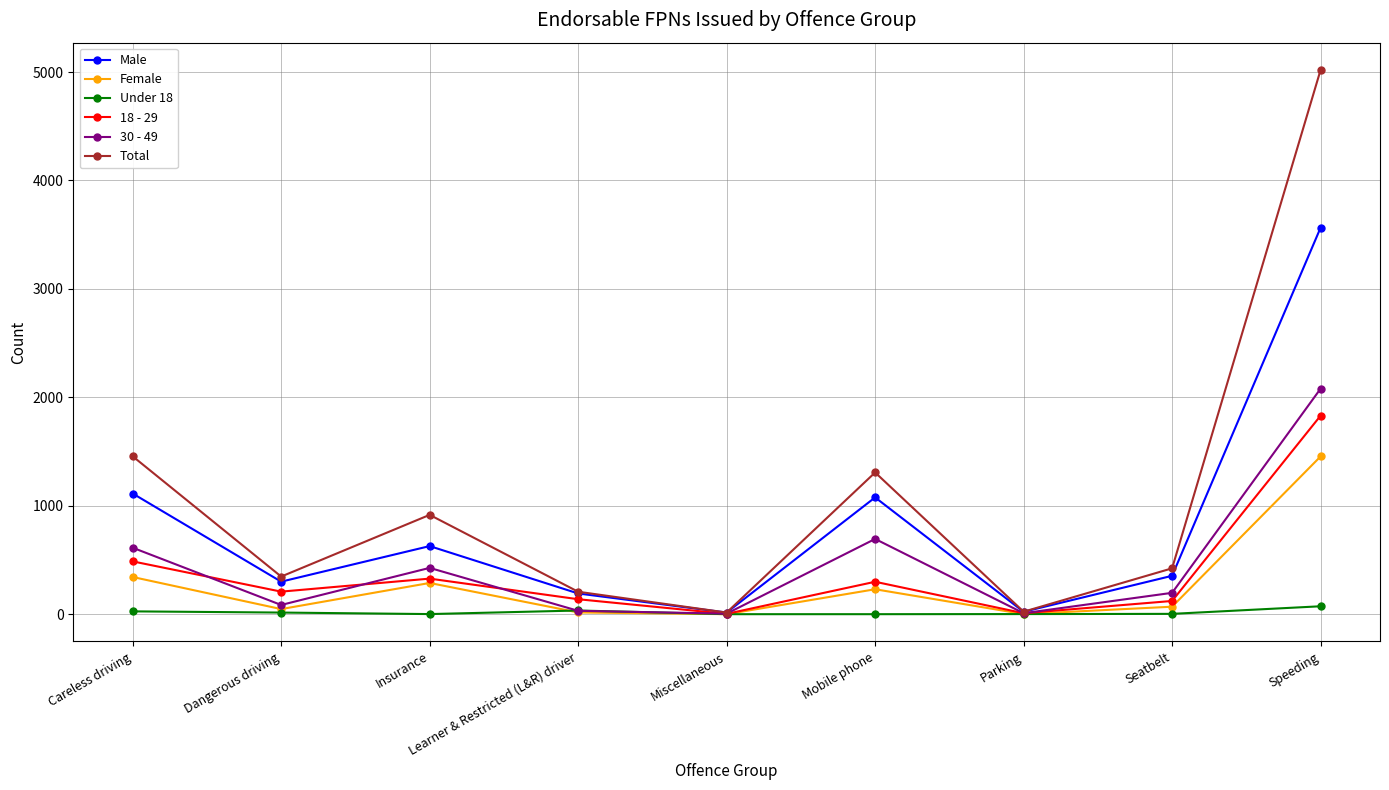

What is the label of the 1st point from the left?

Careless driving